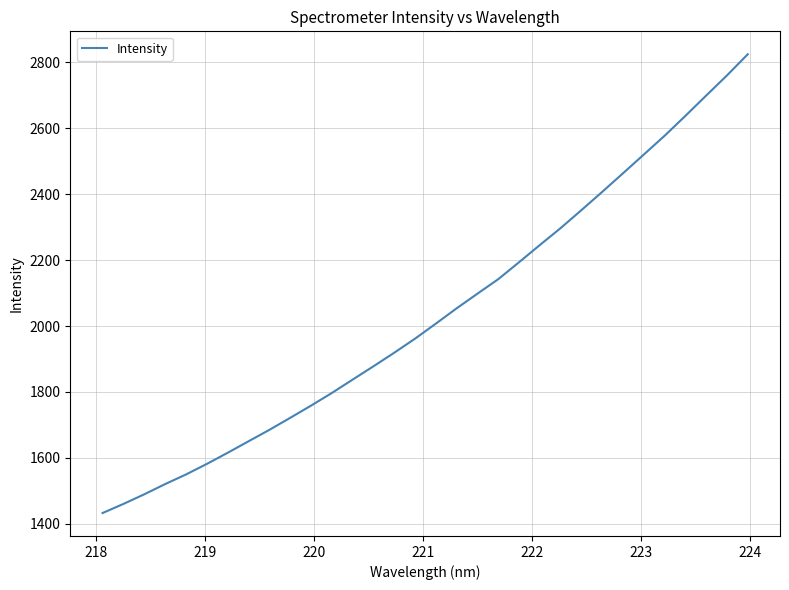

What is the greatest value displayed?

2824.3